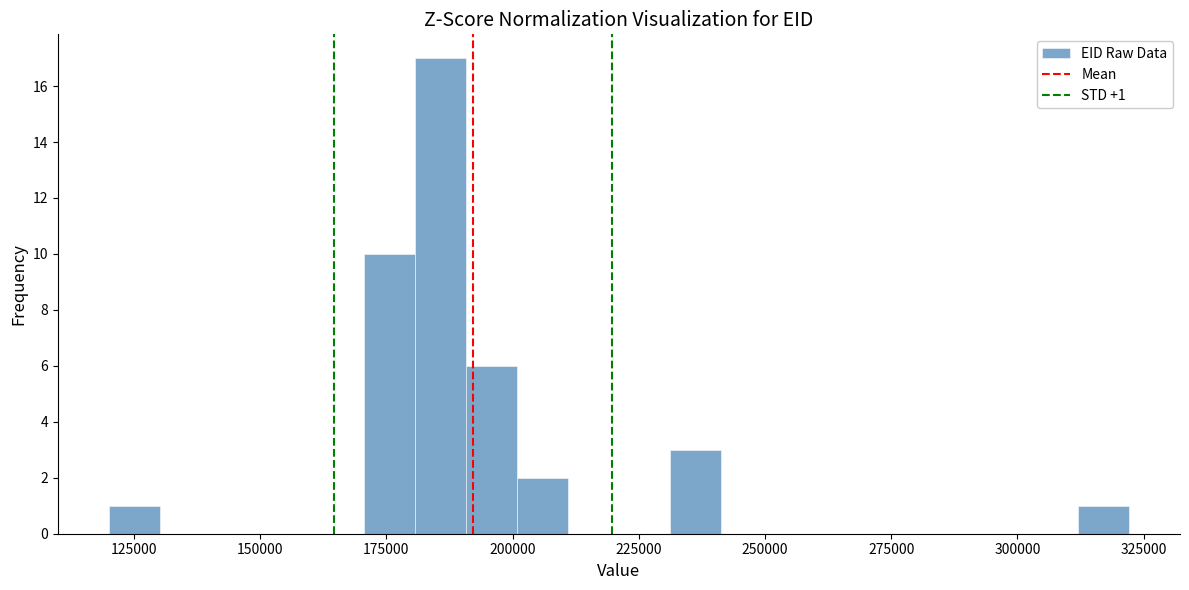

Around what value on the x-axis is the tallest bar? Give the approximate position of its centre, as read against the axis.

185000